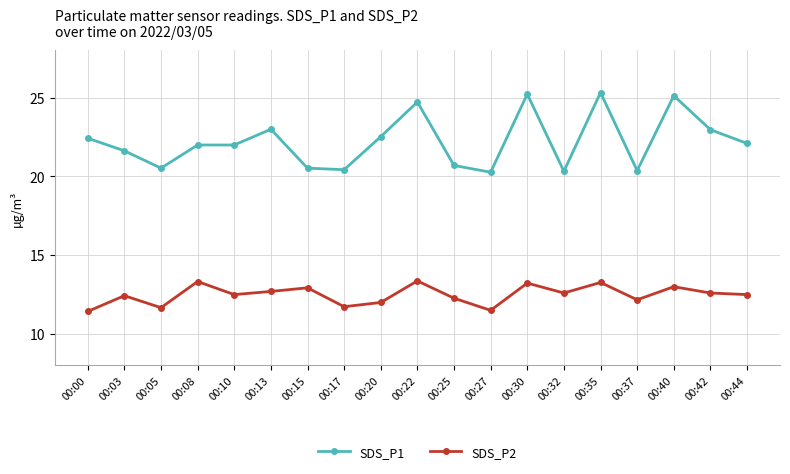

How many series are shown in this chart?

2